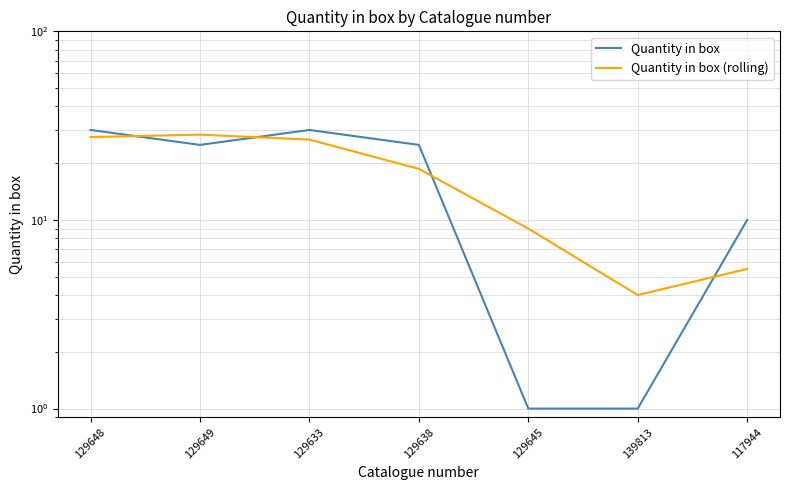

Which series has the largest range (max minus min)?

Quantity in box